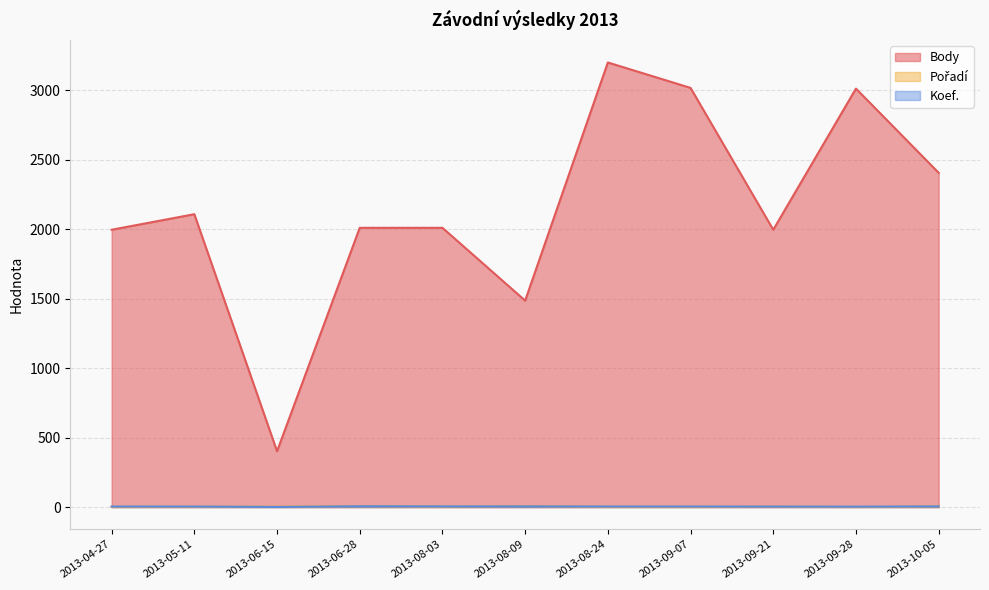

At which label is Koef. closest to 3?

2013-09-28